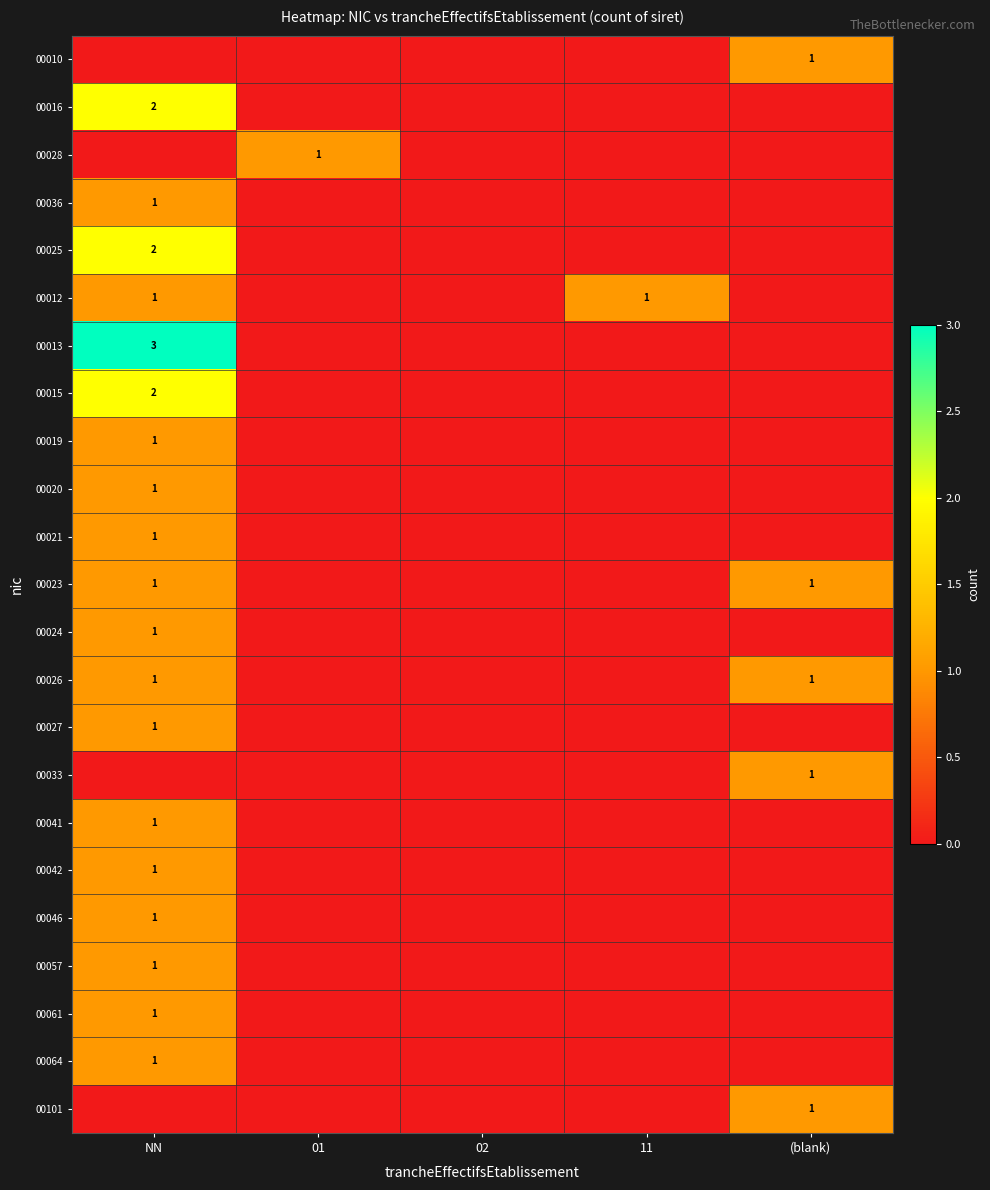

True or false: 00025 has a value of 1 at NN.

False